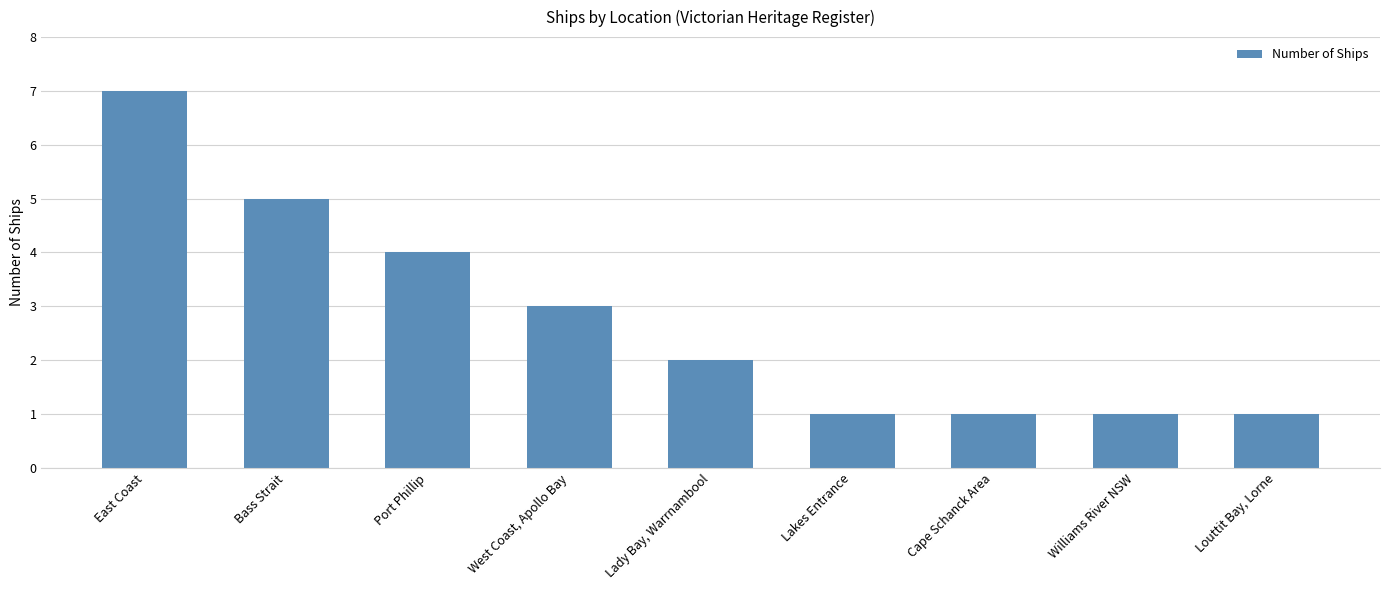

How many series are shown in this chart?

1